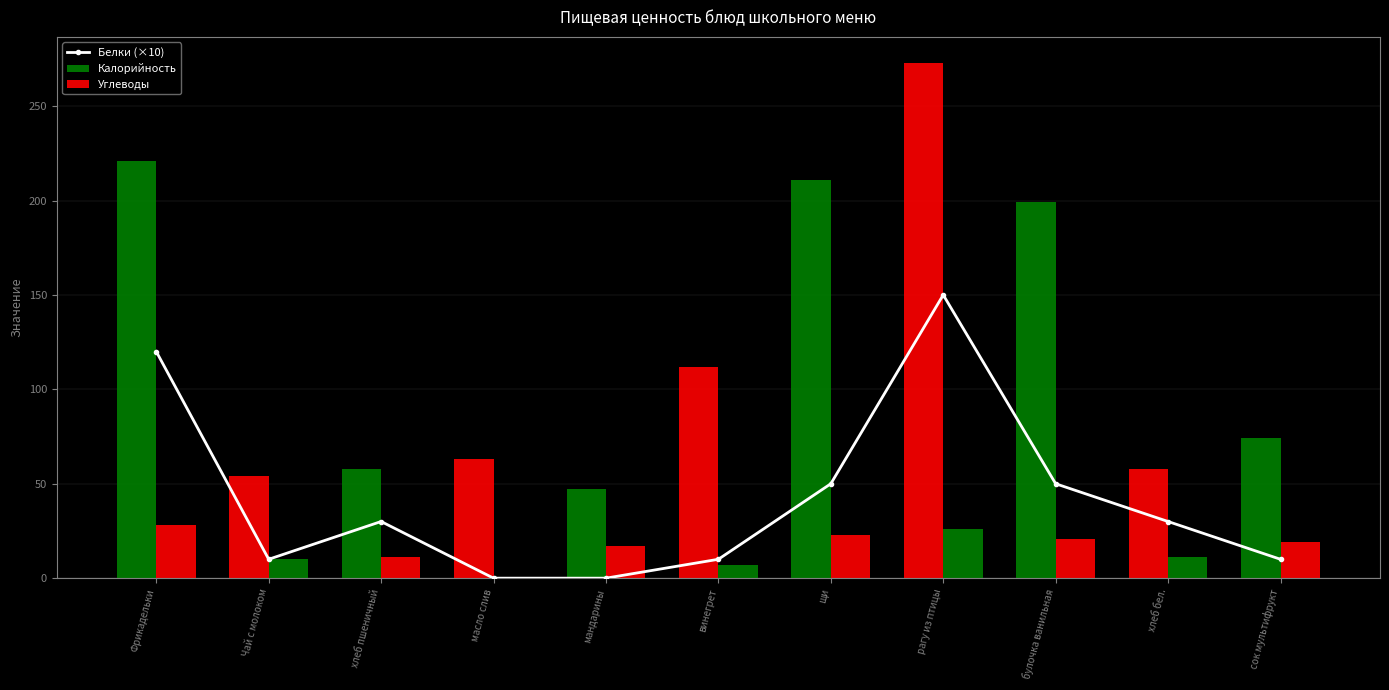

At how many categories does at least one series exceed 79?

5